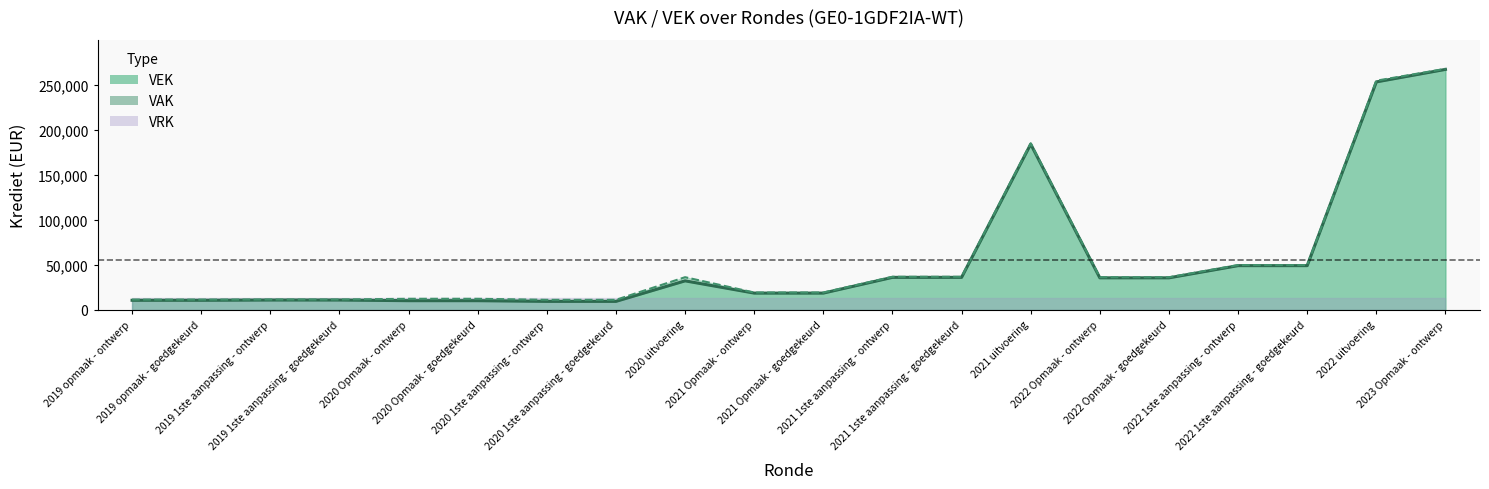

What is the label of the 18th point from the right?

2019 1ste aanpassing - ontwerp